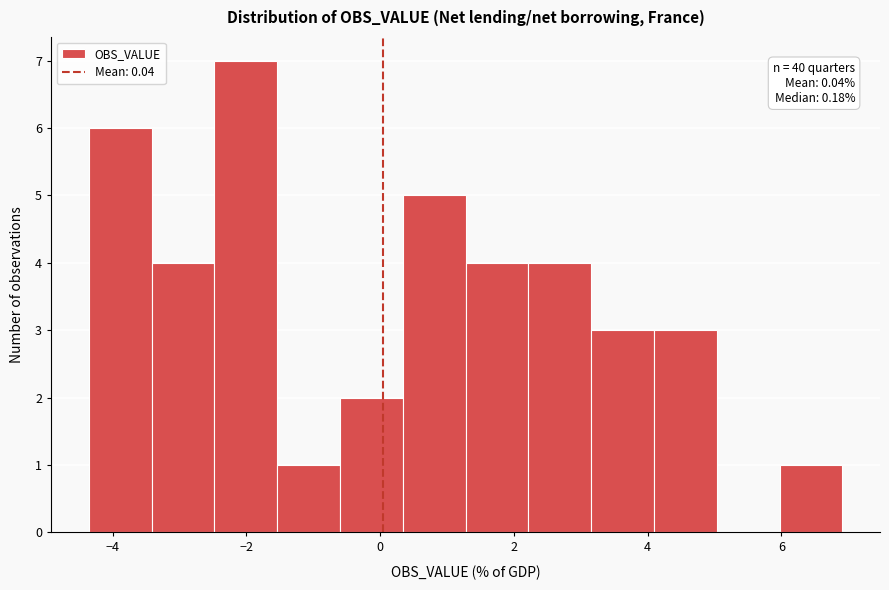

Which range on the x-axis has the tallest bar?

-2.4 to -1.6